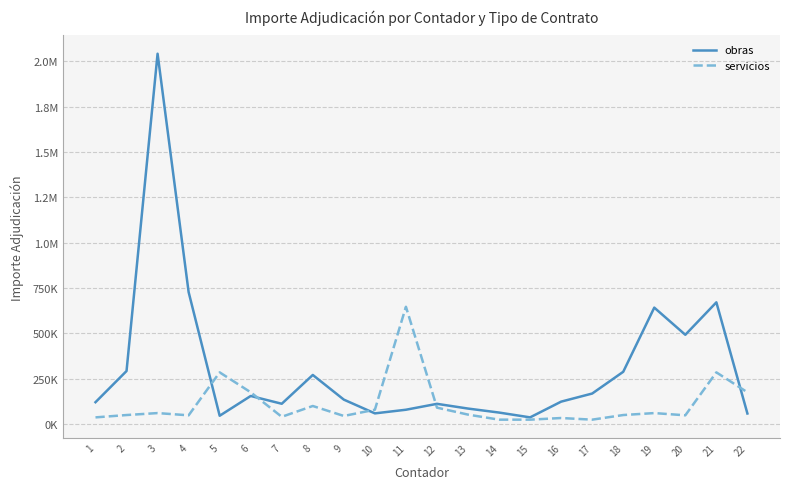

Between 3 and 16, which series saw the biggest shift?

obras